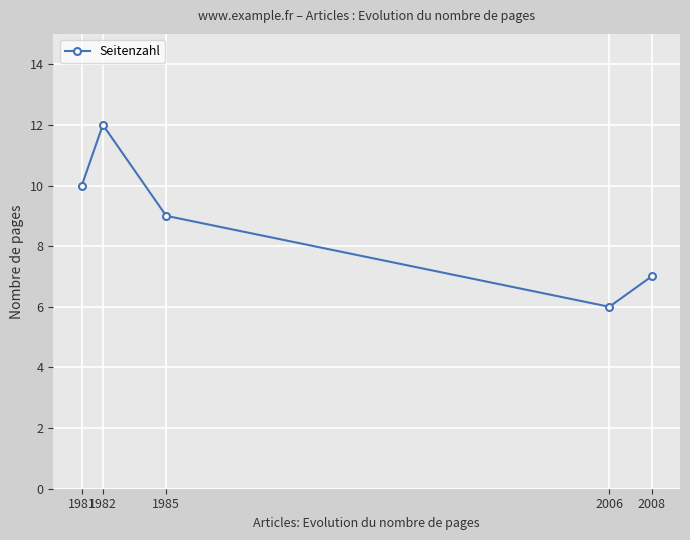

What is the sum of the values at 1981 and 2006?

16